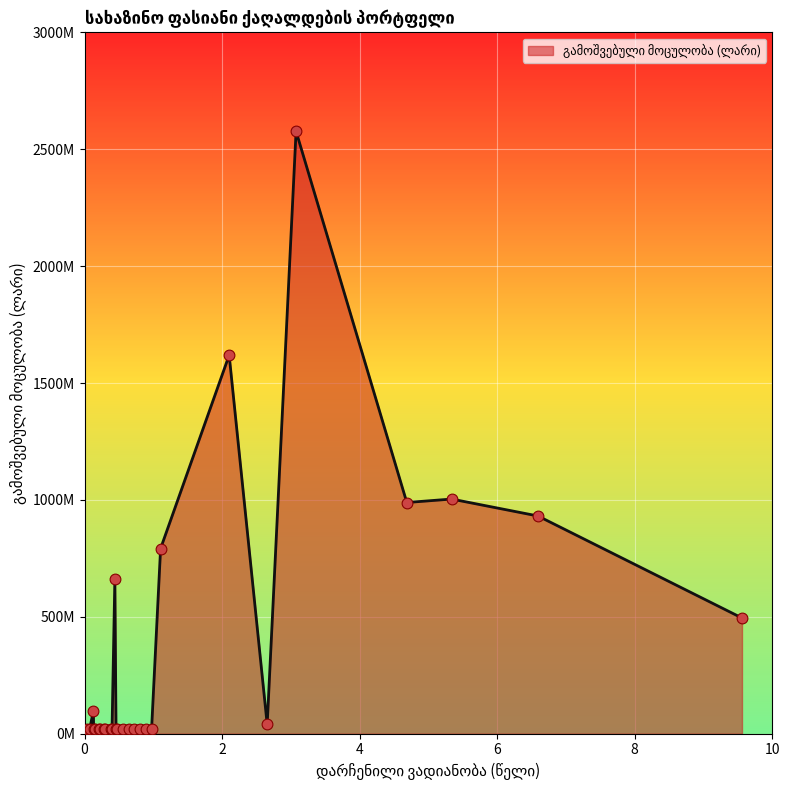

Does the chart have visible grid lines?

Yes